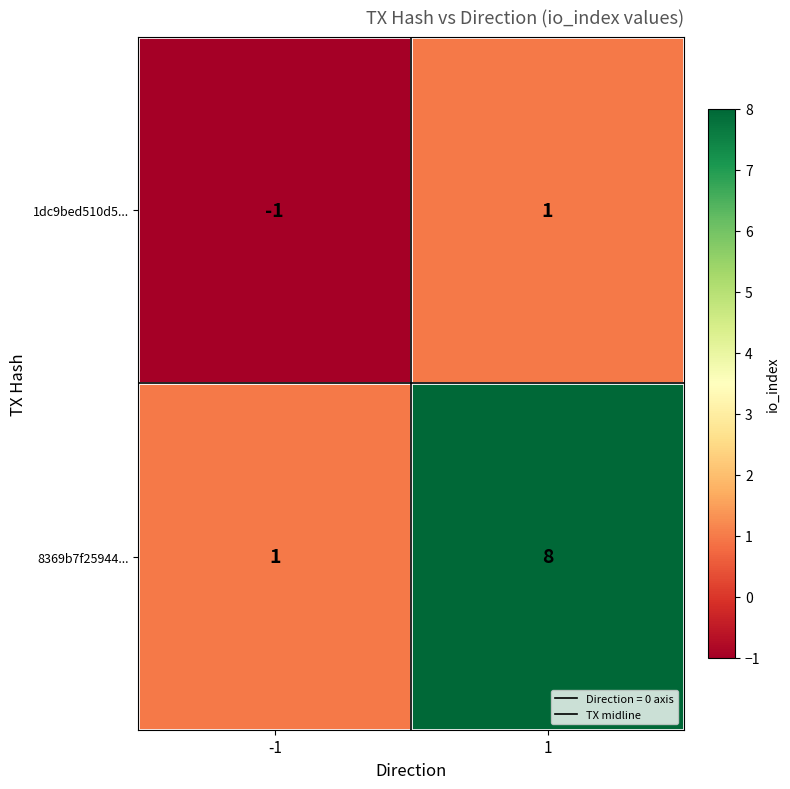

The value of 1dc9bed510d5... at -1 is -1. True or false?

True